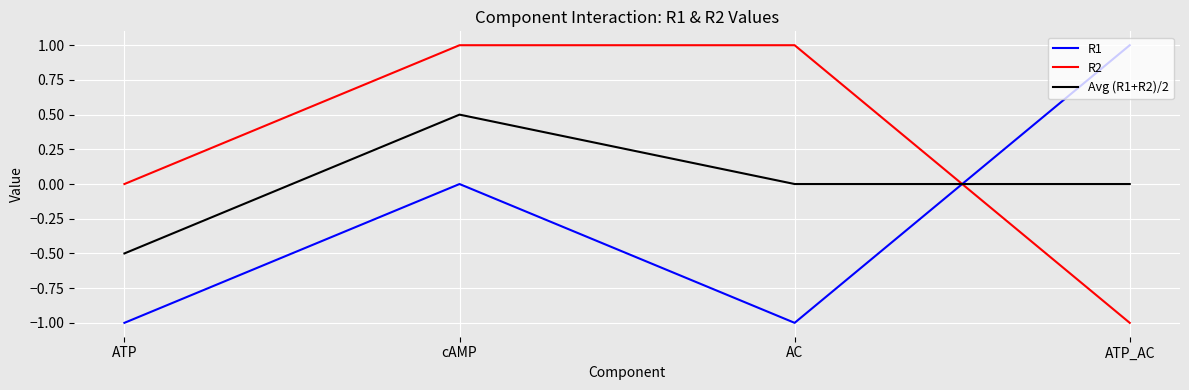

Rank the series by their average value, from highest to lowest.

R2, Avg (R1+R2)/2, R1